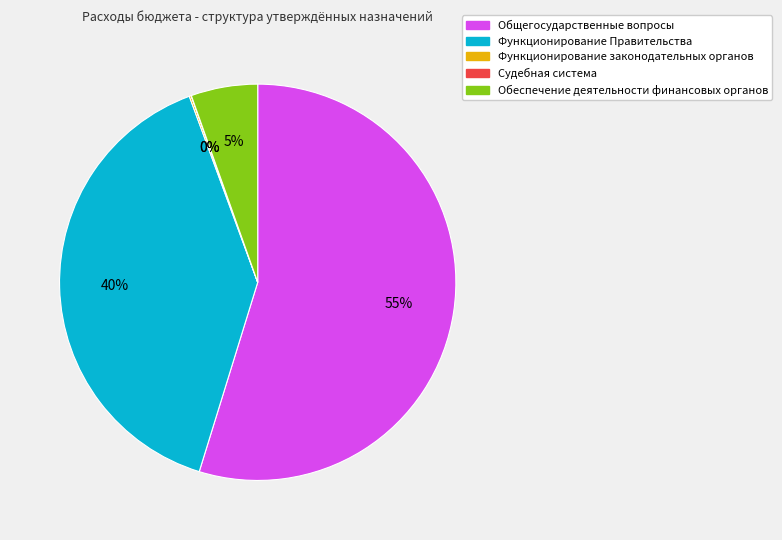

Do Функционирование Правительства and Обеспечение деятельности финансовых органов together represent more than half of the pie?

No